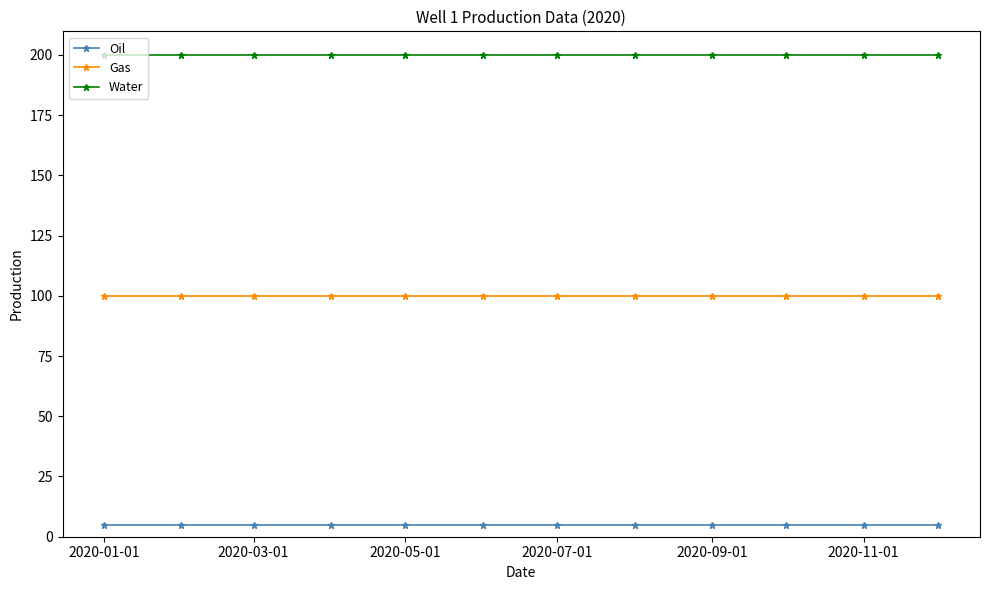

At how many categories does at least one series exceed 138?

12